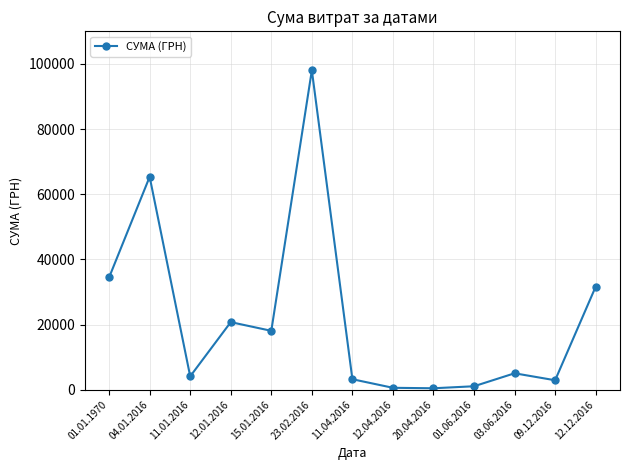

How many lines are shown in the chart?

1